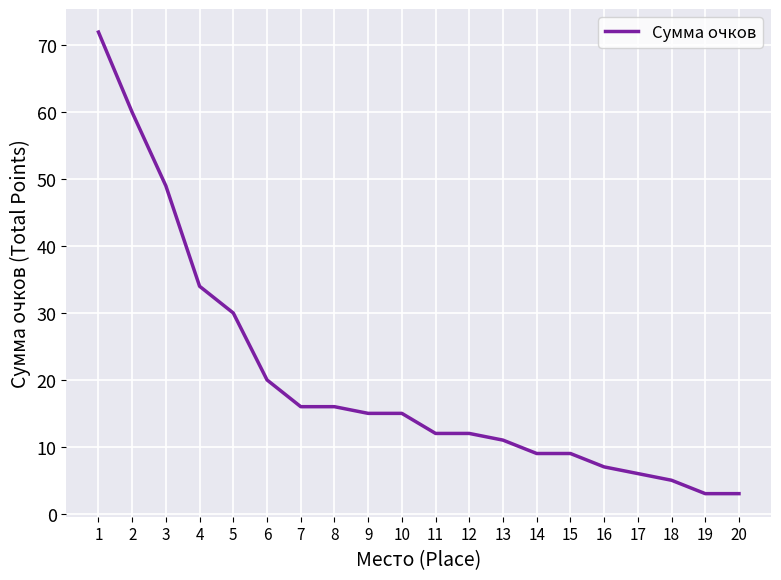

Reading right to left, list all the values displayed in this chart.

3	3	5	6	7	9	9	11	12	12	15	15	16	16	20	30	34	49	60	72